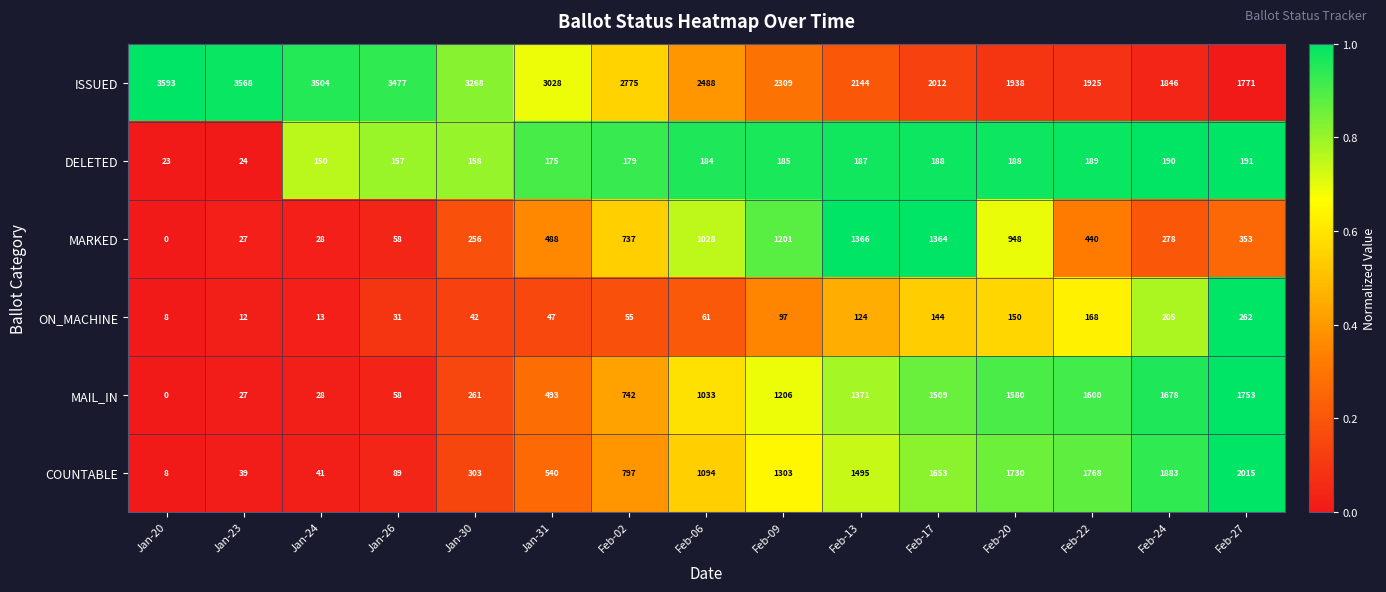

How many distinct data groups are displayed?

6